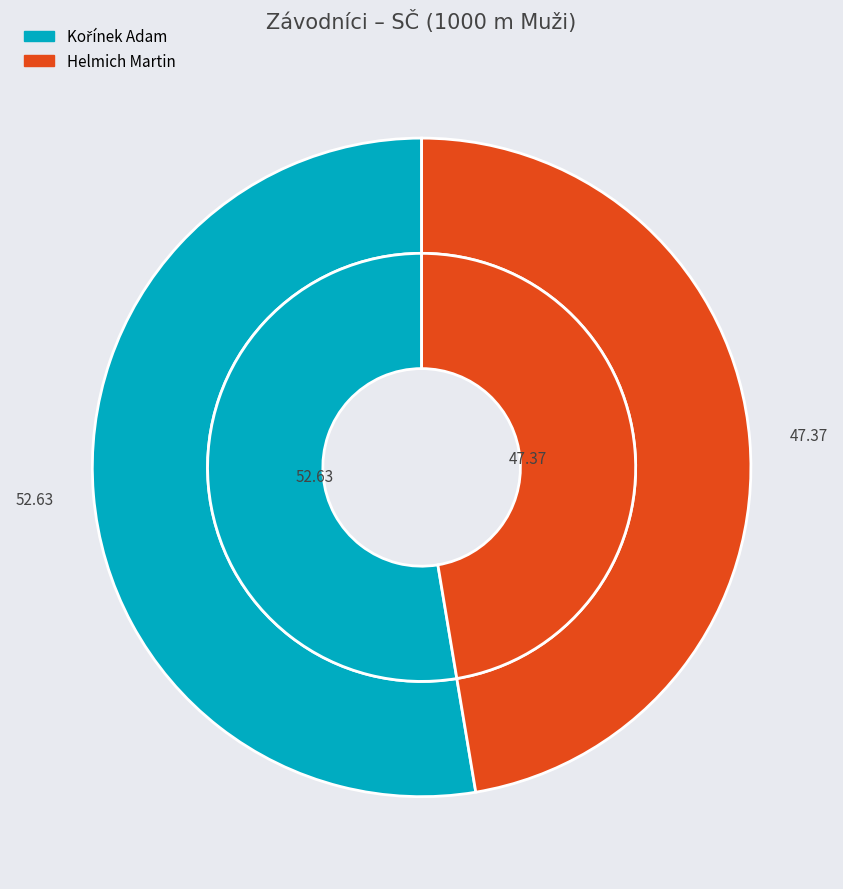

To the nearest percent, what percentage of the pie is Kořínek Adam?

53%